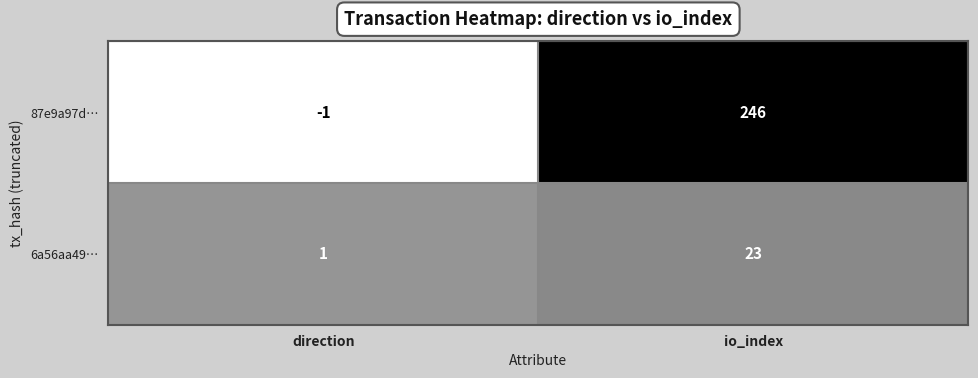

What is the difference between the 6a56aa49… values at io_index and direction?

22